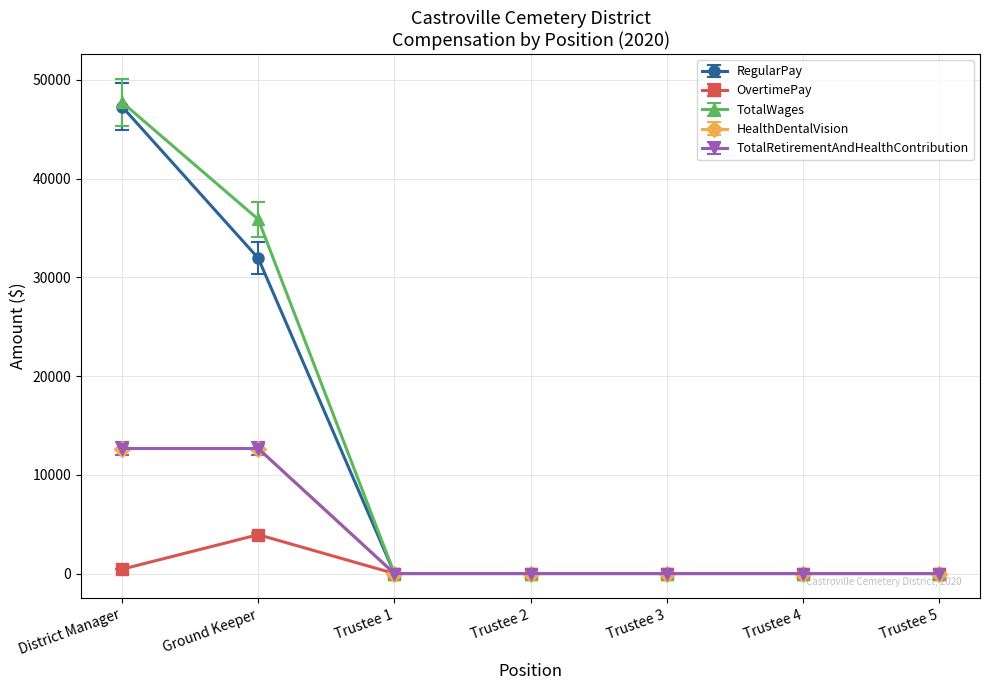

Is this an area chart (filled region under the line)?

No